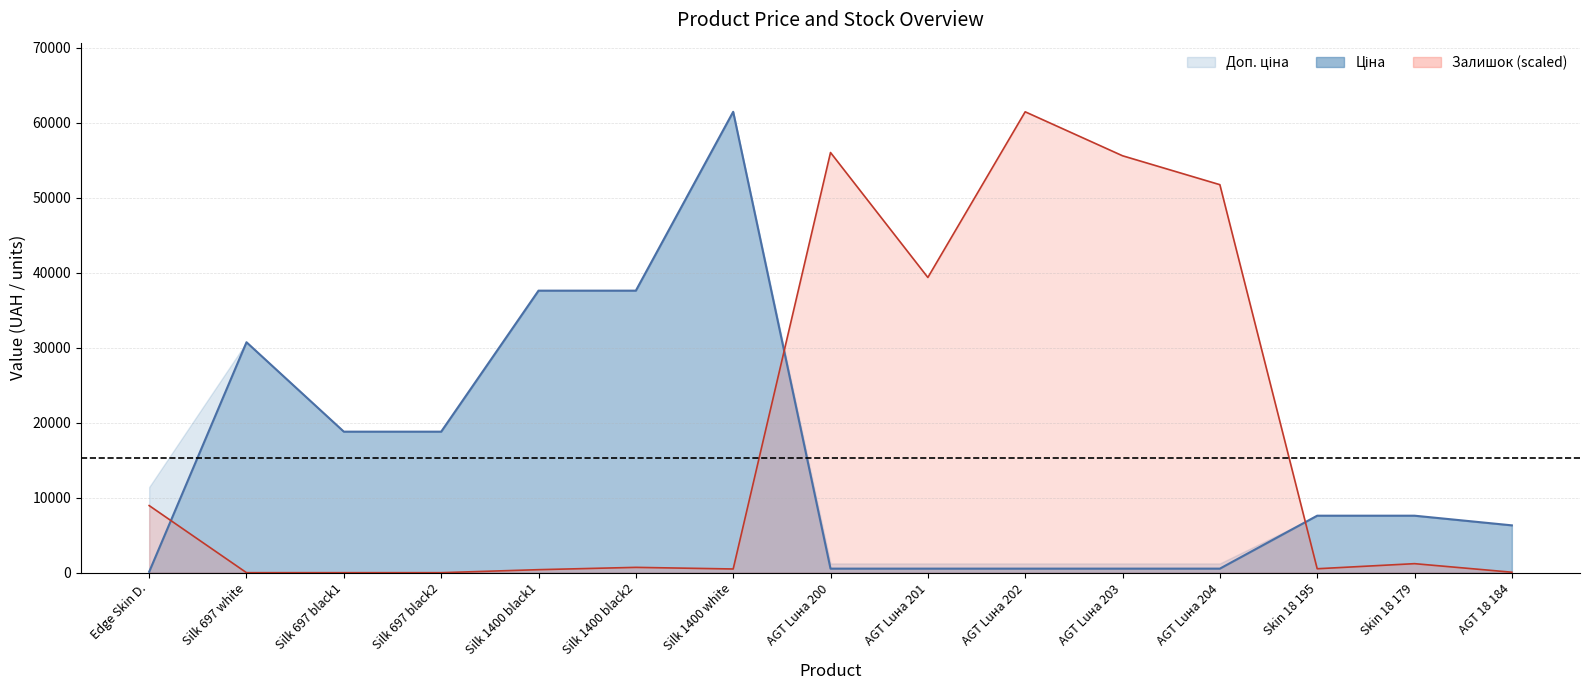

Between AGT 18 184 and AGT Luна 202, which is larger?

AGT 18 184